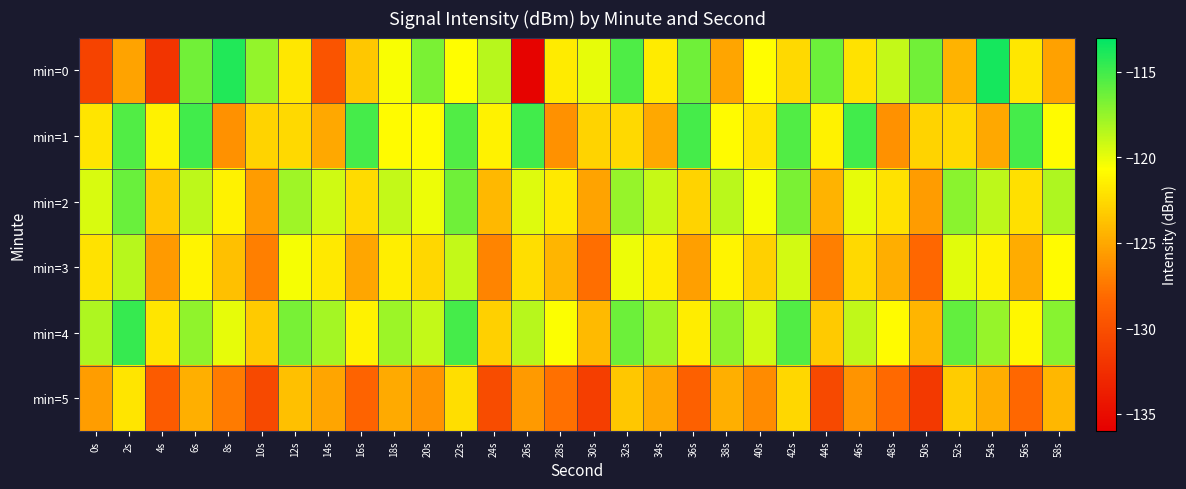

Reading left to right, extract all data points from this chart.

min=0: 0s=-131.0	2s=-125.3	4s=-132.0	6s=-116.4	8s=-114.0	10s=-117.4	12s=-121.8	14s=-129.6	16s=-123.5	18s=-120.5	20s=-116.7	22s=-120.8	24s=-118.5	26s=-135.7	28s=-121.7	30s=-120.0	32s=-115.4	34s=-121.7	36s=-116.4	38s=-125.2	40s=-120.8	42s=-122.5	44s=-116.3	46s=-122.2	48s=-118.9	50s=-116.5	52s=-124.5	54s=-113.7	56s=-121.8	58s=-125.3
min=1: 0s=-122.0	2s=-115.4	4s=-121.3	6s=-115.0	8s=-126.2	10s=-122.8	12s=-122.6	14s=-125.0	16s=-115.1	18s=-120.9	20s=-120.9	22s=-115.4	24s=-121.3	26s=-115.0	28s=-126.2	30s=-122.8	32s=-122.6	34s=-125.0	36s=-115.1	38s=-120.9	40s=-122.0	42s=-115.4	44s=-121.3	46s=-115.0	48s=-126.2	50s=-122.8	52s=-122.6	54s=-125.0	56s=-115.1	58s=-120.9
min=2: 0s=-119.5	2s=-116.2	4s=-123.4	6s=-118.7	8s=-121.3	10s=-125.6	12s=-117.8	14s=-119.2	16s=-122.5	18s=-118.9	20s=-120.1	22s=-116.4	24s=-124.2	26s=-119.7	28s=-121.8	30s=-125.3	32s=-117.5	34s=-119.0	36s=-122.8	38s=-118.6	40s=-120.4	42s=-116.7	44s=-124.5	46s=-120.0	48s=-122.1	50s=-125.6	52s=-117.2	54s=-118.7	56s=-122.2	58s=-118.3
min=3: 0s=-122.1	2s=-118.5	4s=-125.7	6s=-121.2	8s=-123.8	10s=-127.1	12s=-120.4	14s=-121.8	16s=-125.1	18s=-121.5	20s=-122.7	22s=-118.9	24s=-126.8	26s=-122.3	28s=-124.4	30s=-127.9	32s=-120.1	34s=-121.6	36s=-125.4	38s=-121.2	40s=-123.0	42s=-119.3	44s=-127.1	46s=-122.6	48s=-124.7	50s=-128.2	52s=-119.8	54s=-121.3	56s=-124.8	58s=-120.9
min=4: 0s=-118.3	2s=-114.7	4s=-121.9	6s=-117.4	8s=-120.0	10s=-123.3	12s=-116.6	14s=-118.0	16s=-121.3	18s=-117.7	20s=-118.9	22s=-115.1	24s=-123.0	26s=-118.5	28s=-120.6	30s=-124.1	32s=-116.3	34s=-117.8	36s=-121.6	38s=-117.4	40s=-119.2	42s=-115.5	44s=-123.3	46s=-118.8	48s=-120.9	50s=-124.4	52s=-116.0	54s=-117.5	56s=-121.0	58s=-117.1
min=5: 0s=-125.5	2s=-121.9	4s=-129.1	6s=-124.6	8s=-127.2	10s=-130.5	12s=-123.8	14s=-125.2	16s=-128.5	18s=-124.9	20s=-126.1	22s=-122.3	24s=-130.2	26s=-125.7	28s=-127.8	30s=-131.3	32s=-123.5	34s=-125.0	36s=-128.8	38s=-124.6	40s=-126.4	42s=-122.7	44s=-130.5	46s=-126.0	48s=-128.1	50s=-131.6	52s=-123.2	54s=-124.7	56s=-128.2	58s=-124.3